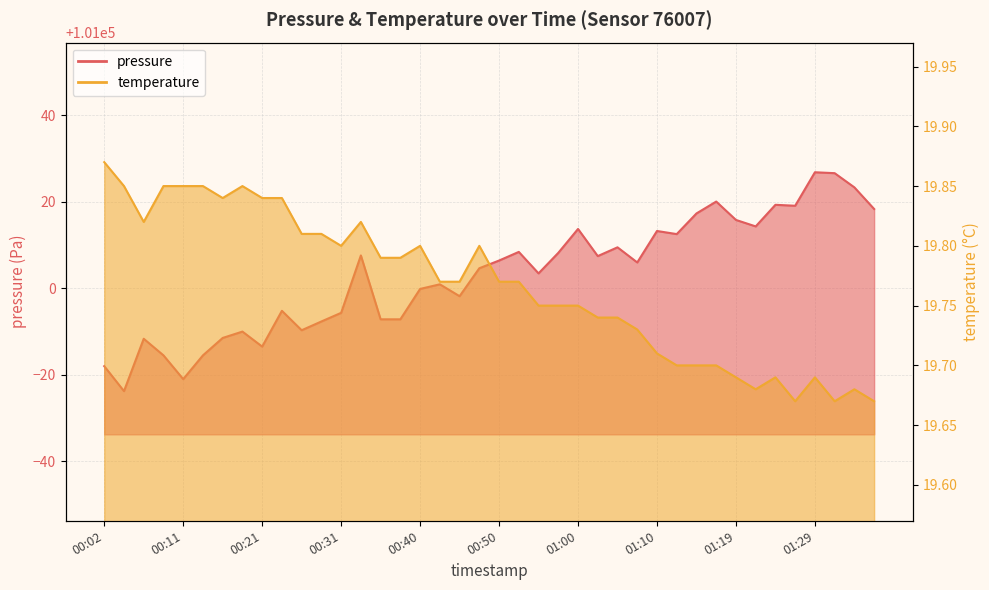

Is the value of pressure at 00:02 greater than the value of temperature at 00:40?

Yes